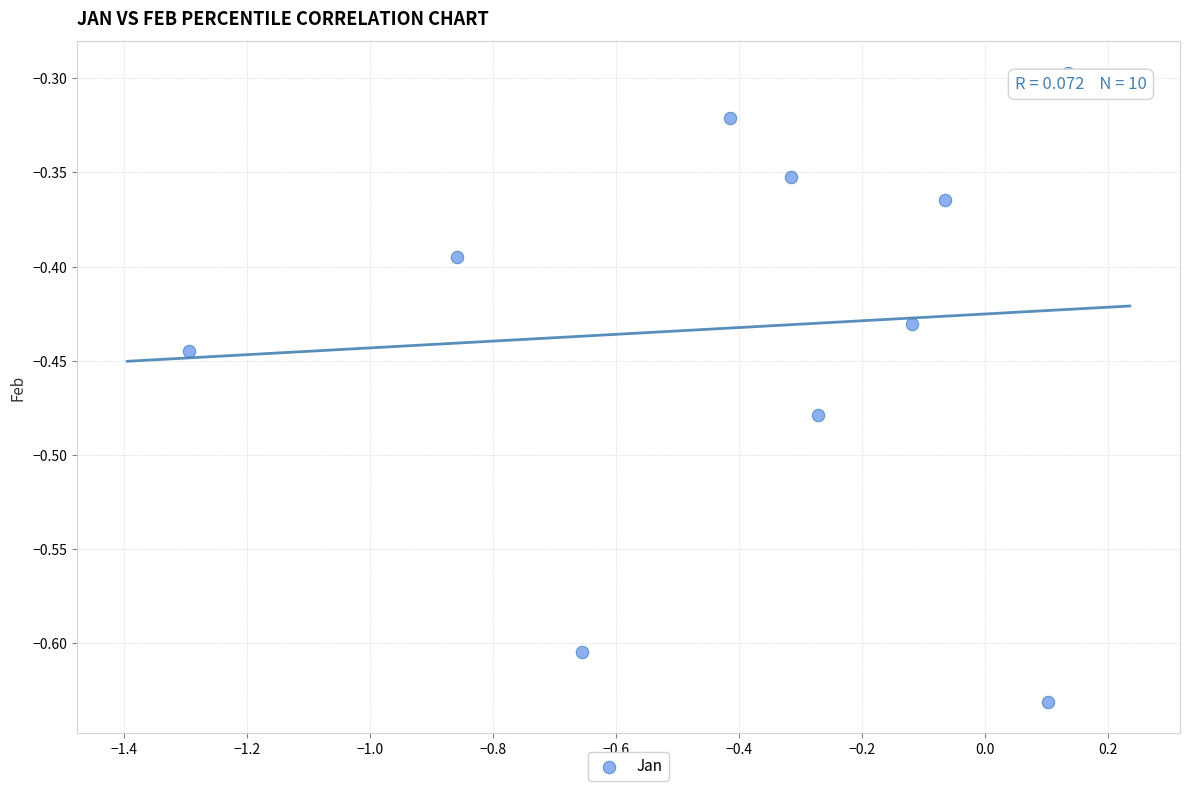

What is the range of X values (max minus min)?

1.4